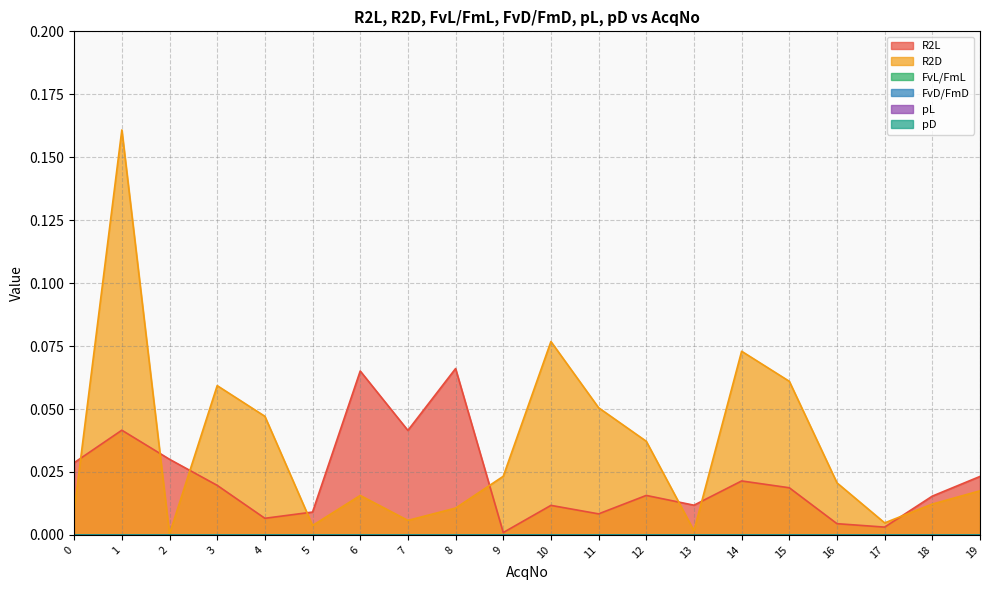

Reading right to left, extract all data points from this chart.

R2L: 19=0.0	18=0.0	17=0.0	16=0.0	15=0.0	14=0.0	13=0.0	12=0.0	11=0.0	10=0.0	9=0.0	8=0.1	7=0.0	6=0.1	5=0.0	4=0.0	3=0.0	2=0.0	1=0.0	0=0.0
R2D: 19=0.0	18=0.0	17=0.0	16=0.0	15=0.1	14=0.1	13=0.0	12=0.0	11=0.1	10=0.1	9=0.0	8=0.0	7=0.0	6=0.0	5=0.0	4=0.0	3=0.1	2=0.0	1=0.2	0=0.0
FvL/FmL: 19=0.0	18=0.0	17=0.0	16=0.0	15=0.0	14=0.0	13=0.0	12=0.0	11=0.0	10=0.0	9=0.0	8=0.0	7=0.0	6=0.0	5=0.0	4=0.0	3=0.0	2=0.0	1=0.0	0=0.0
FvD/FmD: 19=0.0	18=0.0	17=0.0	16=0.0	15=0.0	14=0.0	13=0.0	12=0.0	11=0.0	10=0.0	9=0.0	8=0.0	7=0.0	6=0.0	5=0.0	4=0.0	3=0.0	2=0.0	1=0.0	0=0.0
pL: 19=0.0	18=0.0	17=0.0	16=0.0	15=0.0	14=0.0	13=0.0	12=0.0	11=0.0	10=0.0	9=0.0	8=0.0	7=0.0	6=0.0	5=0.0	4=0.0	3=0.0	2=0.0	1=0.0	0=0.0
pD: 19=0.0	18=0.0	17=0.0	16=0.0	15=0.0	14=0.0	13=0.0	12=0.0	11=0.0	10=0.0	9=0.0	8=0.0	7=0.0	6=0.0	5=0.0	4=0.0	3=0.0	2=0.0	1=0.0	0=0.0